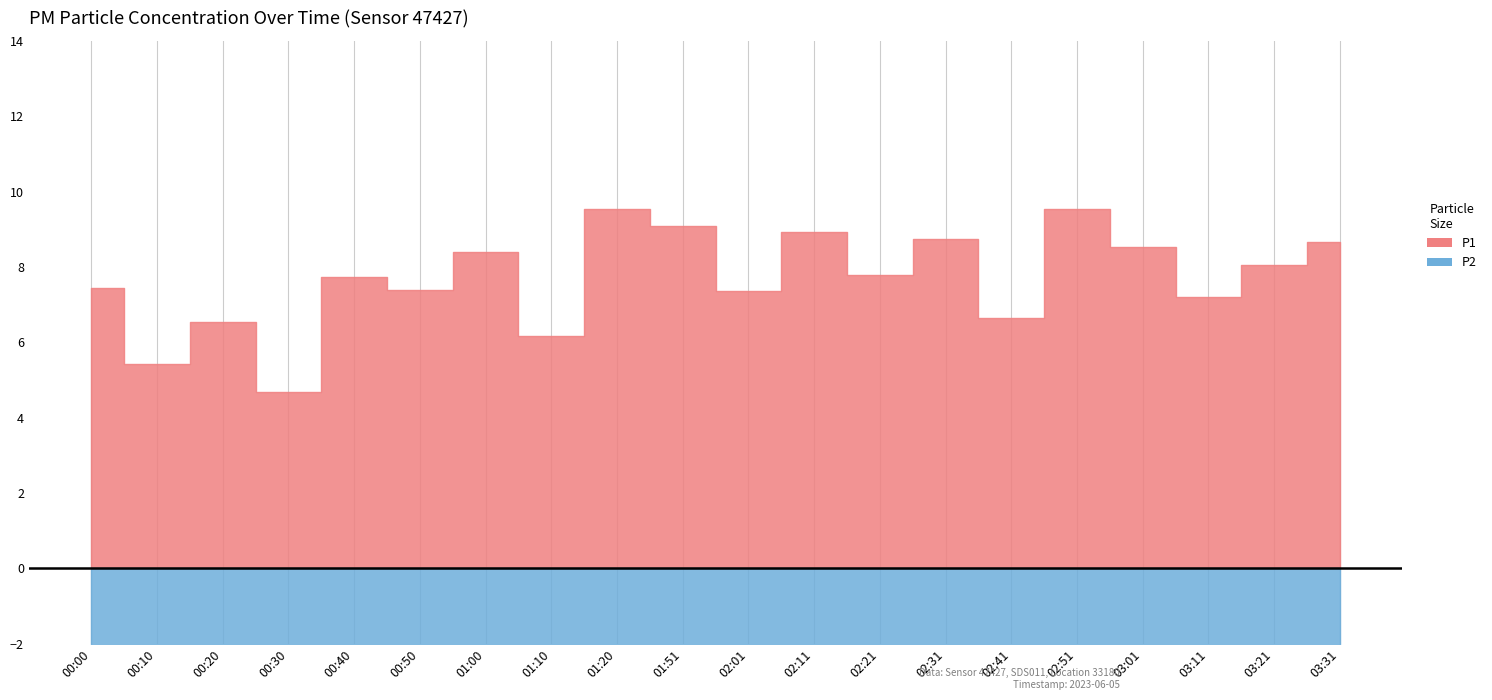

List the labels in order of P1 value, largest first.

01:20, 02:51, 01:51, 02:11, 02:31, 03:31, 03:01, 01:00, 03:21, 02:21, 00:40, 00:00, 00:50, 02:01, 03:11, 02:41, 00:20, 01:10, 00:10, 00:30